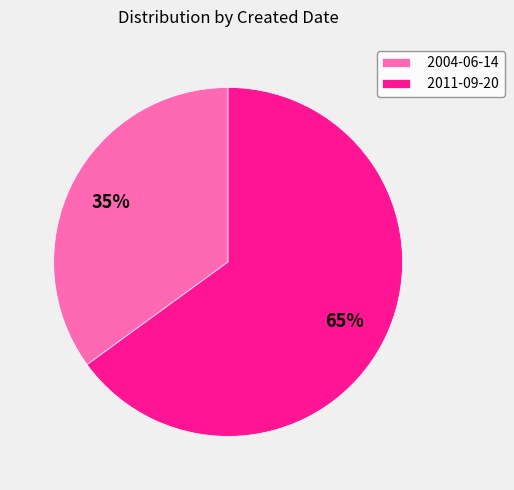

What is the largest slice in the pie chart?

2011-09-20